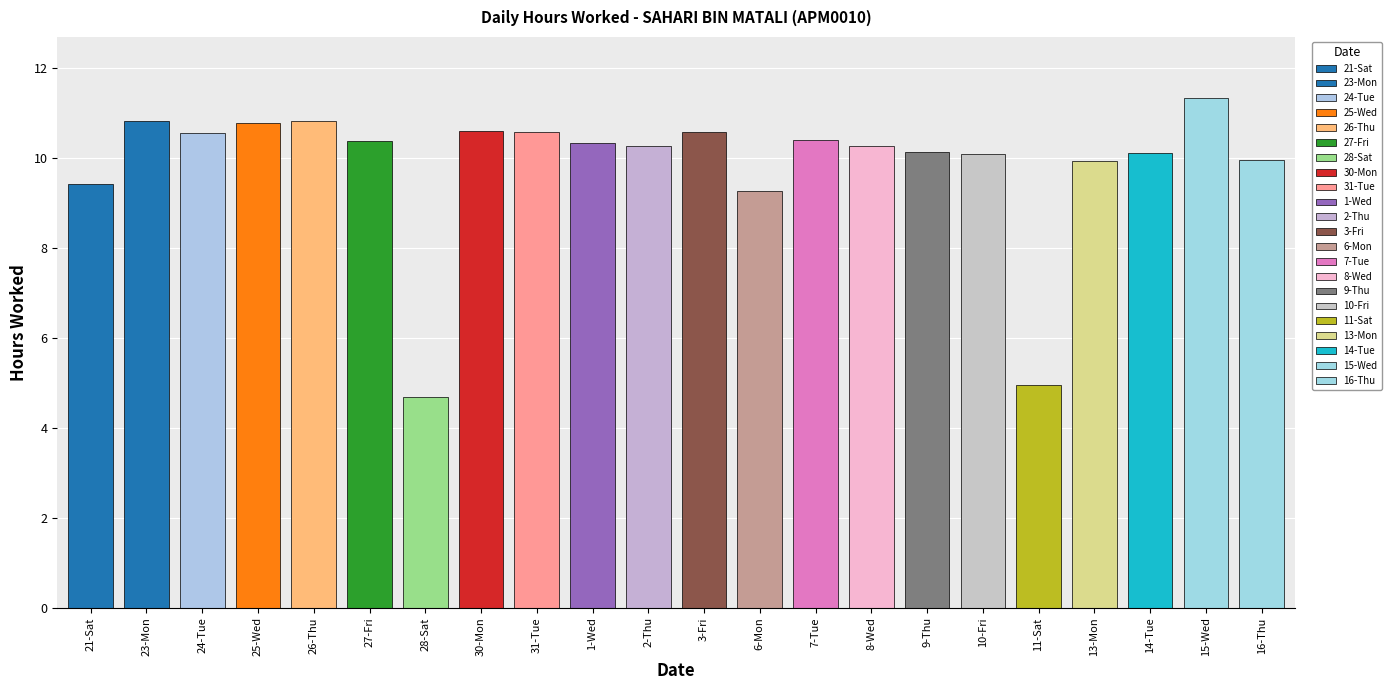

Is it true that the value at 25-Wed is 10.8?

True